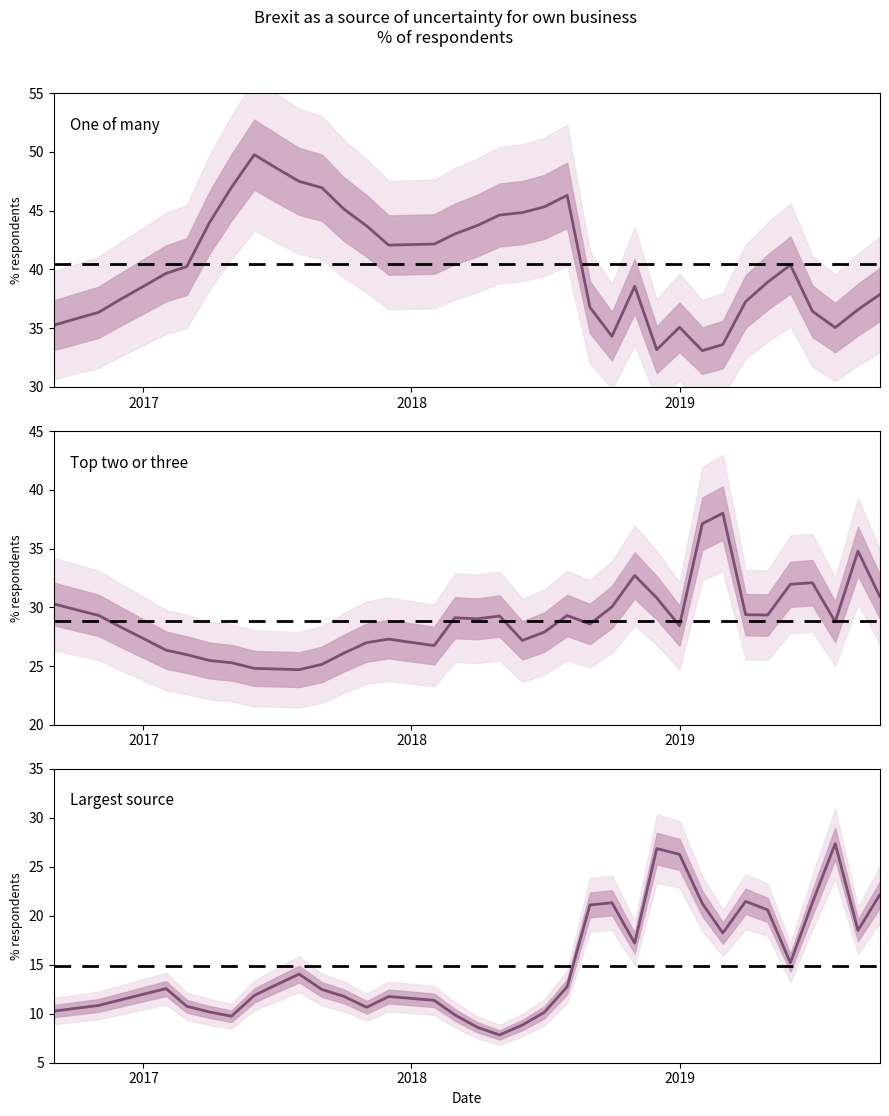

Is it true that One of many equals 25.6 at 2017?

False